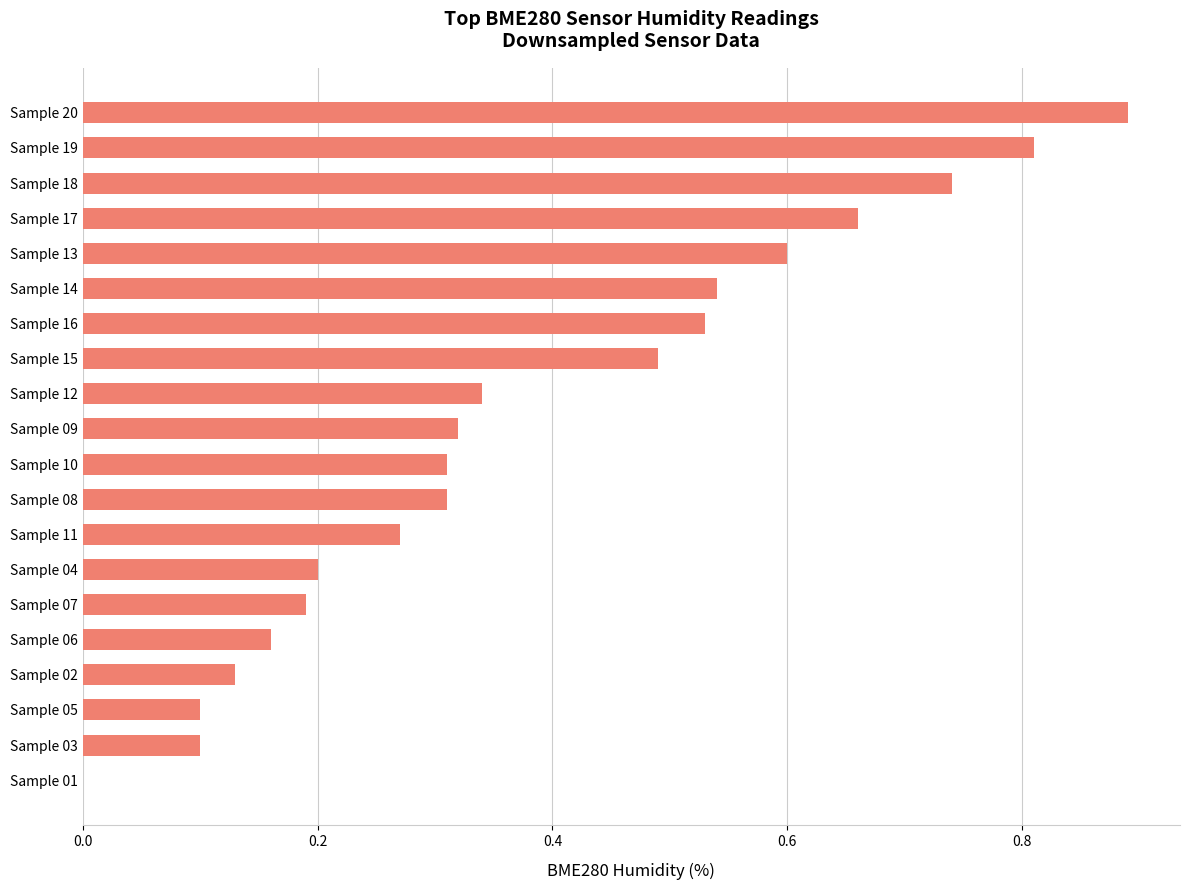

What is the sum of all values?

7.7